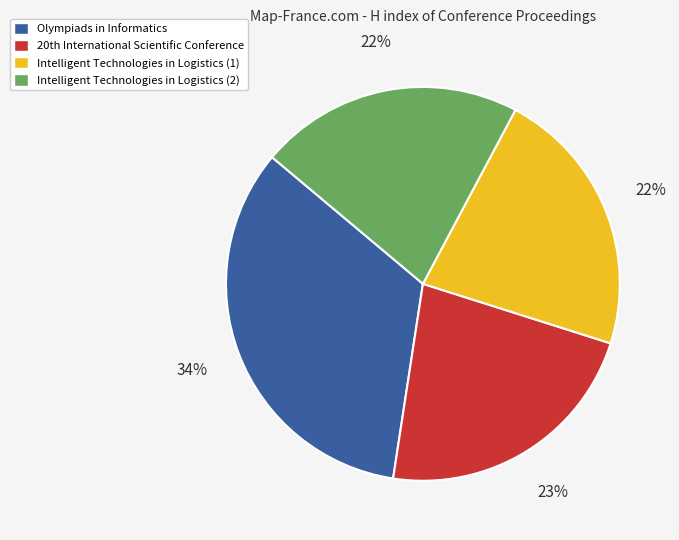

To the nearest percent, what portion does Intelligent Technologies in Logistics (1) represent?

22%